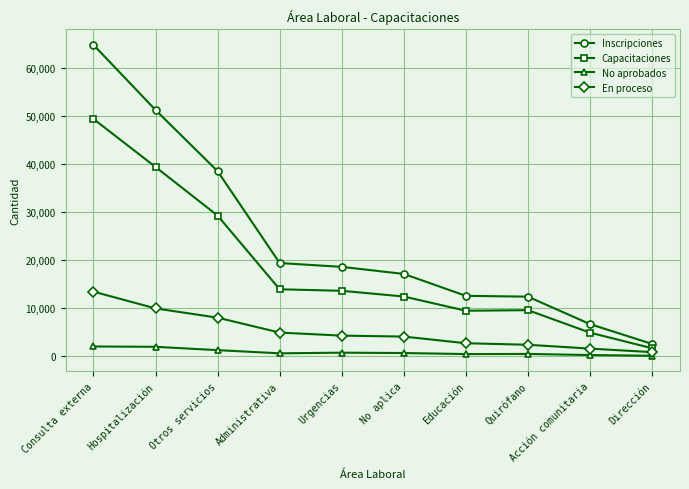

What is the label of the 3rd point from the left?

Otros servicios